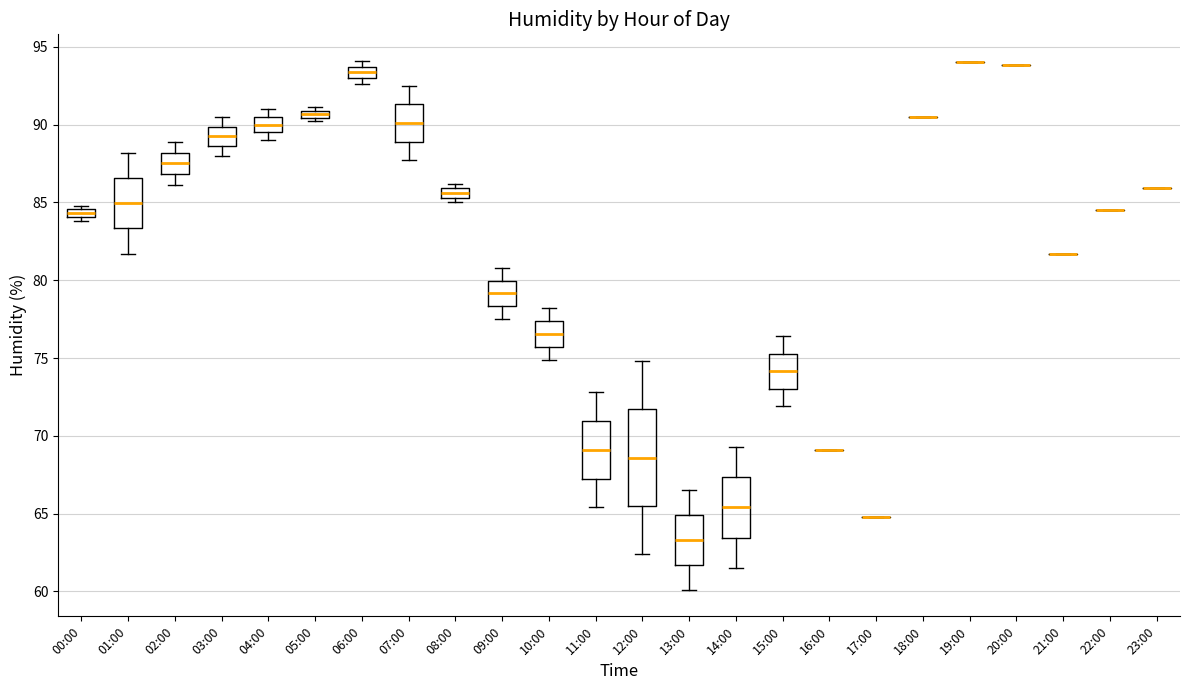

Comparing the boxes themselves (not the whiskers), which one is the tallest?

12:00